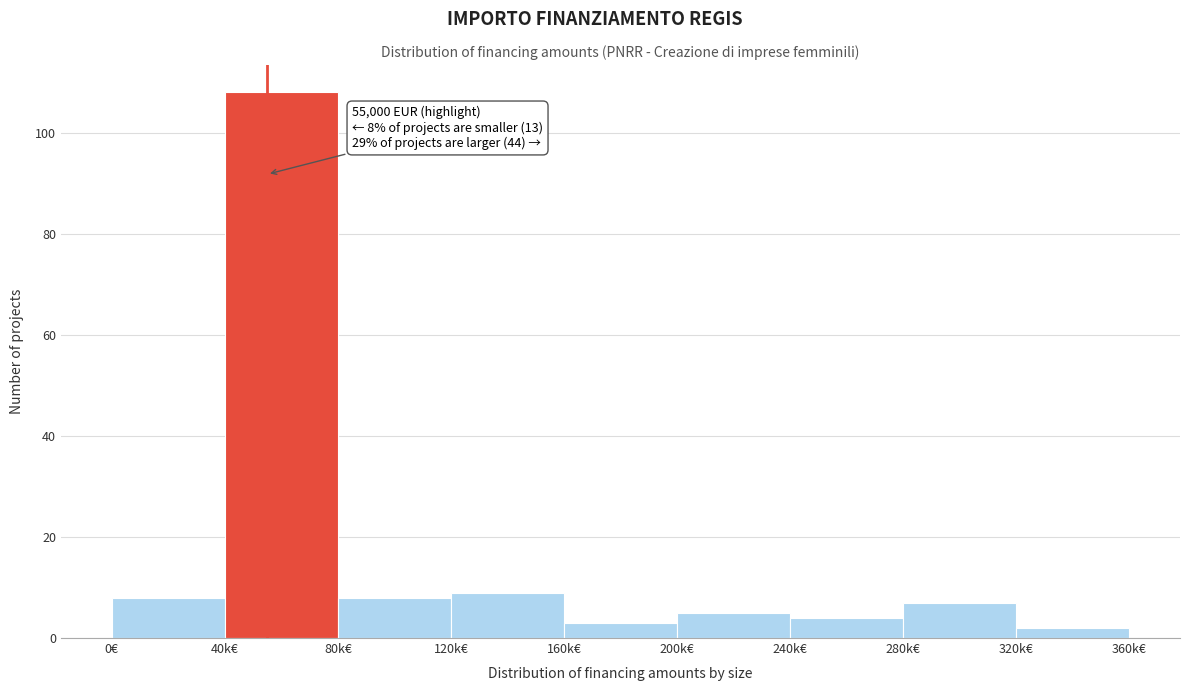

Reading left to right, what are all the values shown in this chart?

8	108	8	9	3	5	4	7	2